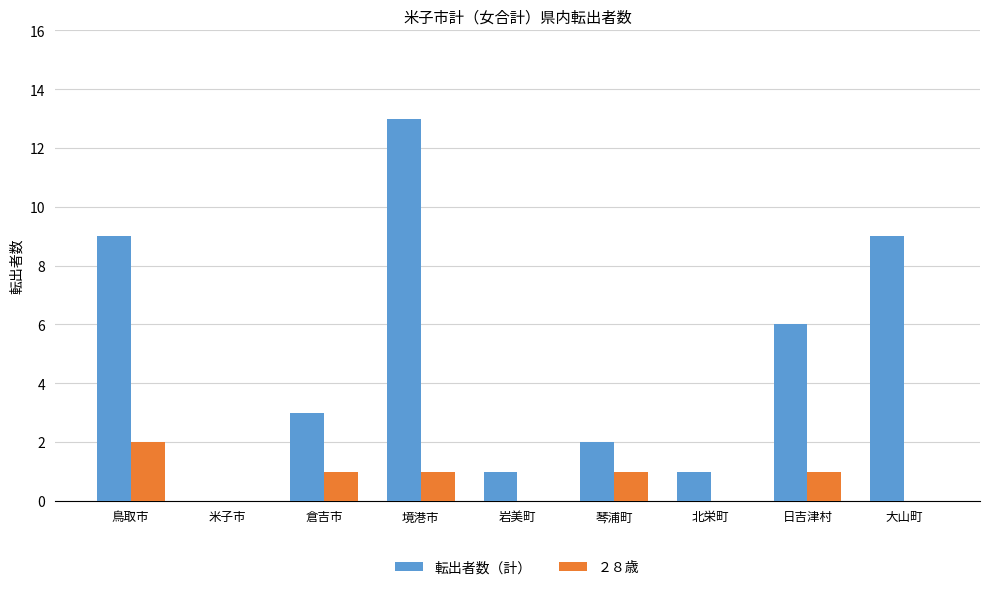

At which label is 転出者数（計） closest to 6?

日吉津村